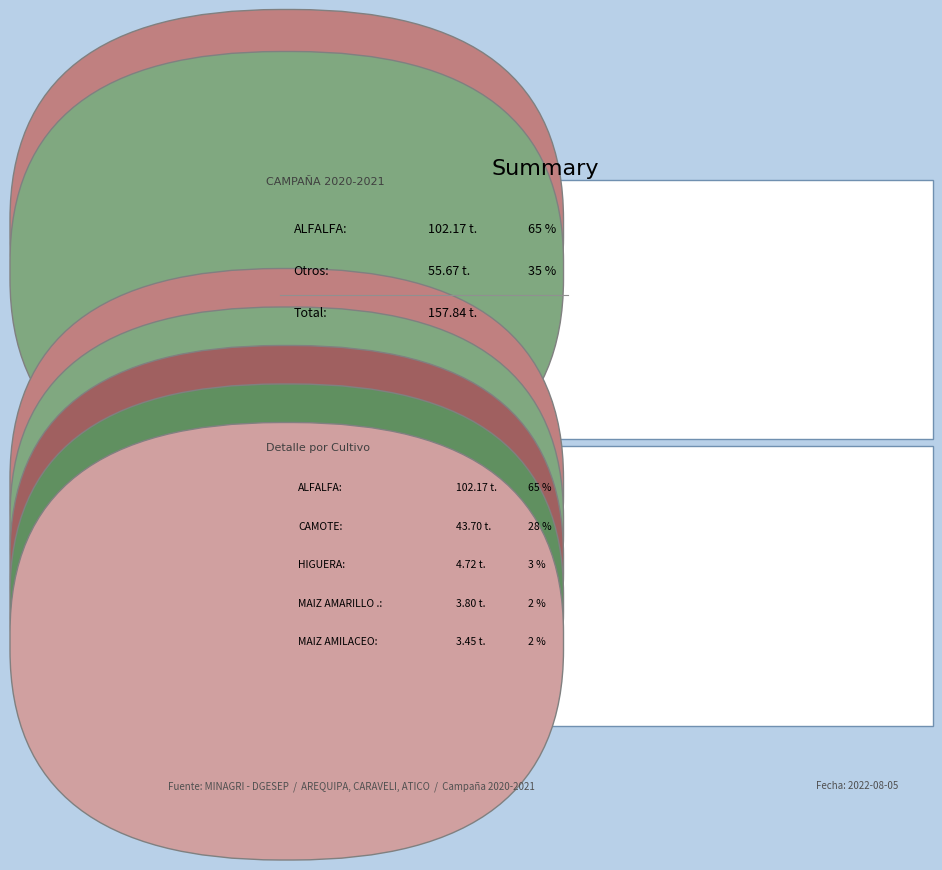

What is the largest slice in the pie chart?

ALFALFA